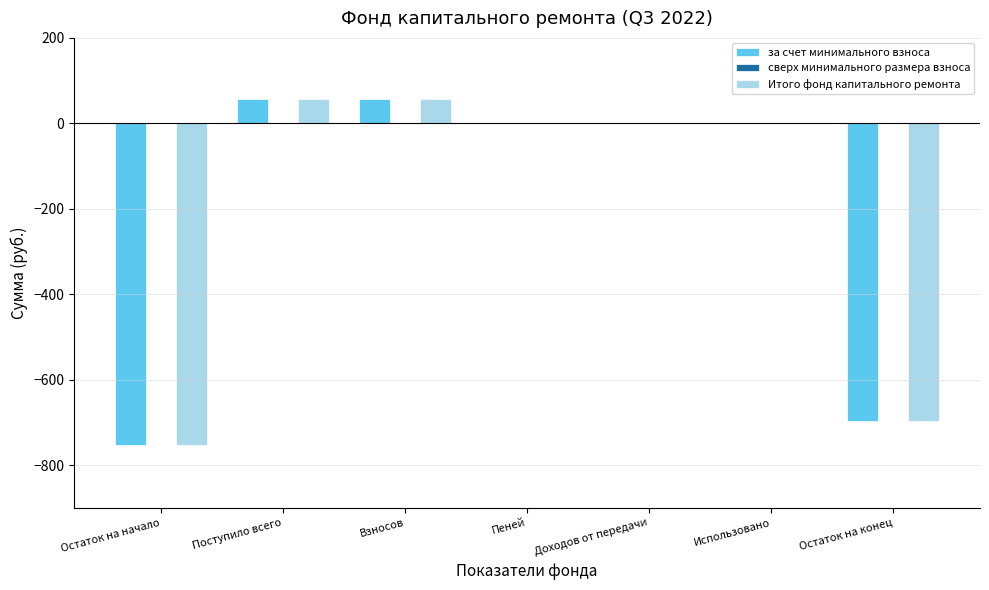

What is the sum of all за счет минимального взноса values?

-1334.9